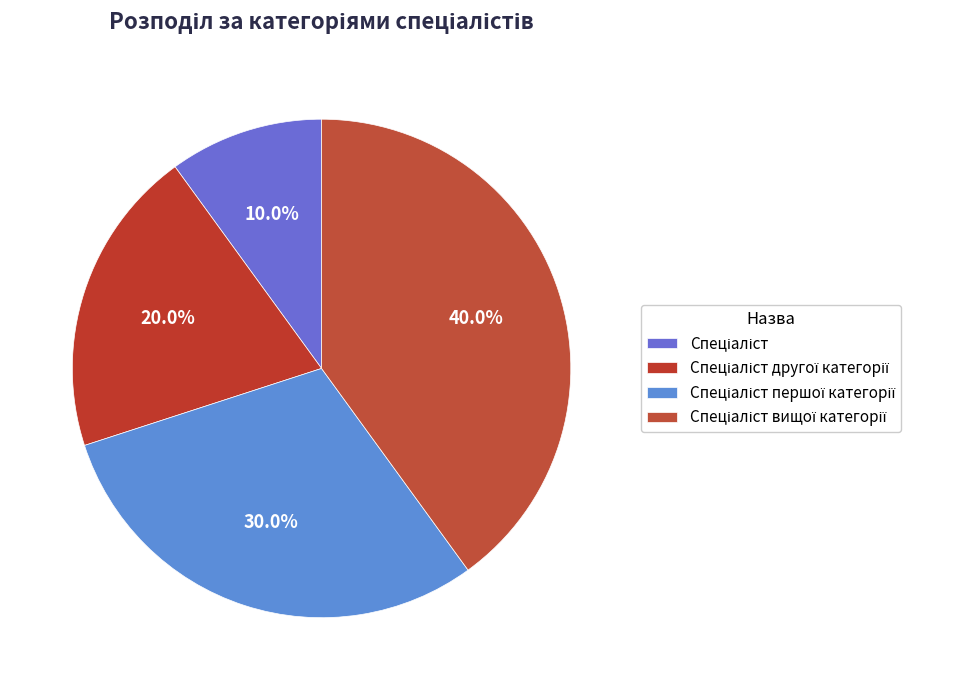

Which category has the biggest portion of the pie?

Спеціаліст вищої категорії